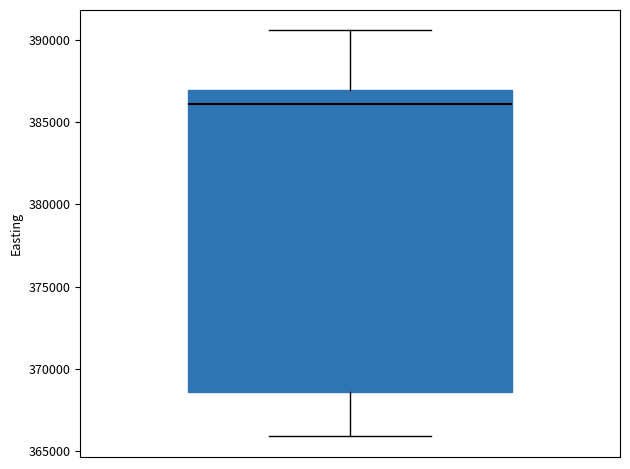

Where is the upper edge of the box on the y-axis? The values are not printed on the chart, so give them approximately, as read against the axis.

387000